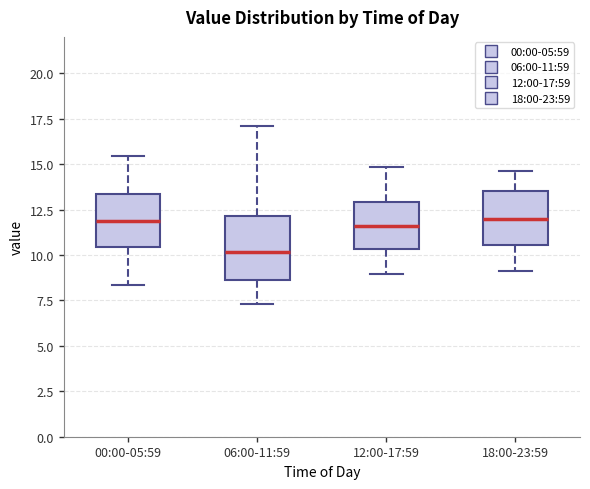

Reading left to right, transcribe this box plot: for each box, give where its median line is, the range the box spans, and where its two whiskers end, as read against the y-axis. The values are not printed on the chart, so give them approximately, as read against the axis.

00:00-05:59: median 12.0, box 10.5 to 13.5, whiskers 8.5 to 15.5
06:00-11:59: median 10.0, box 8.5 to 12.0, whiskers 7.5 to 17.0
12:00-17:59: median 11.5, box 10.5 to 13.0, whiskers 9.0 to 15.0
18:00-23:59: median 12.0, box 10.5 to 13.5, whiskers 9.0 to 14.5